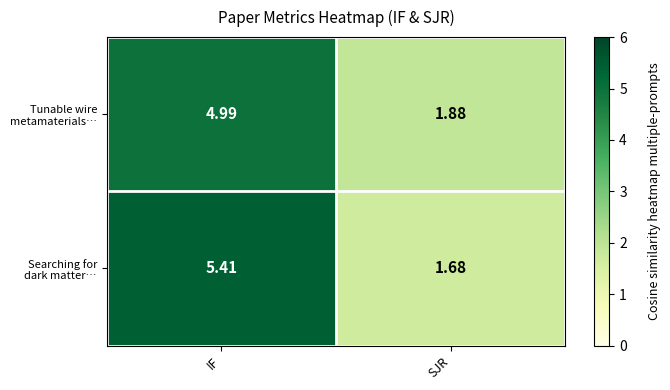

Which category has the highest value across all series?

IF